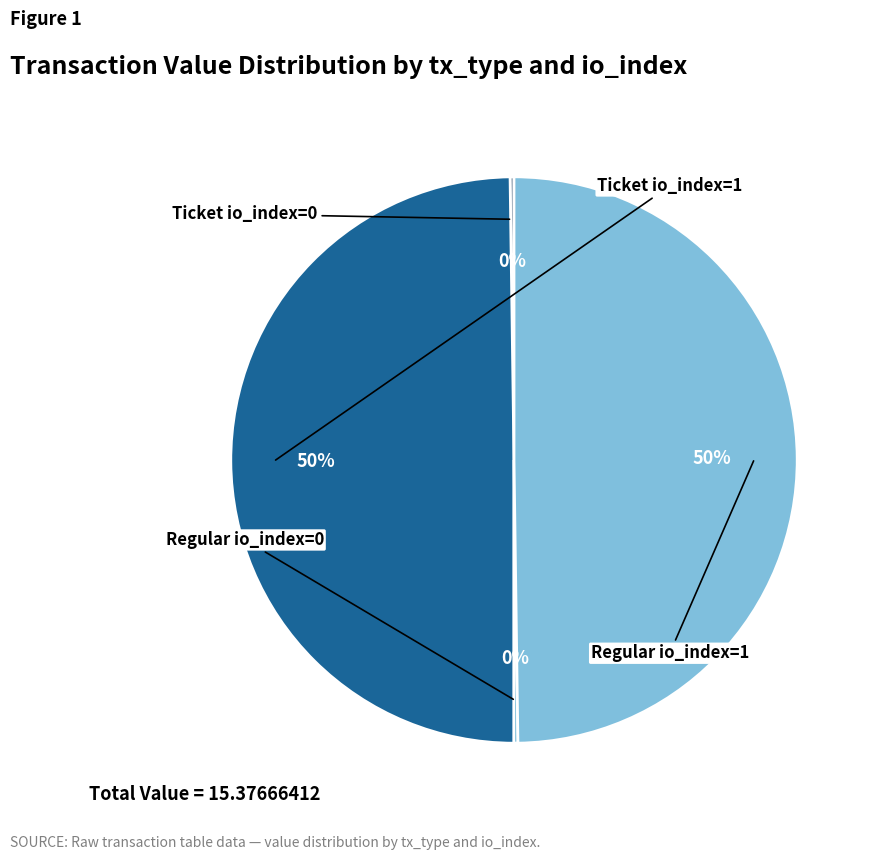

To the nearest percent, what is the average slice percentage?

25%